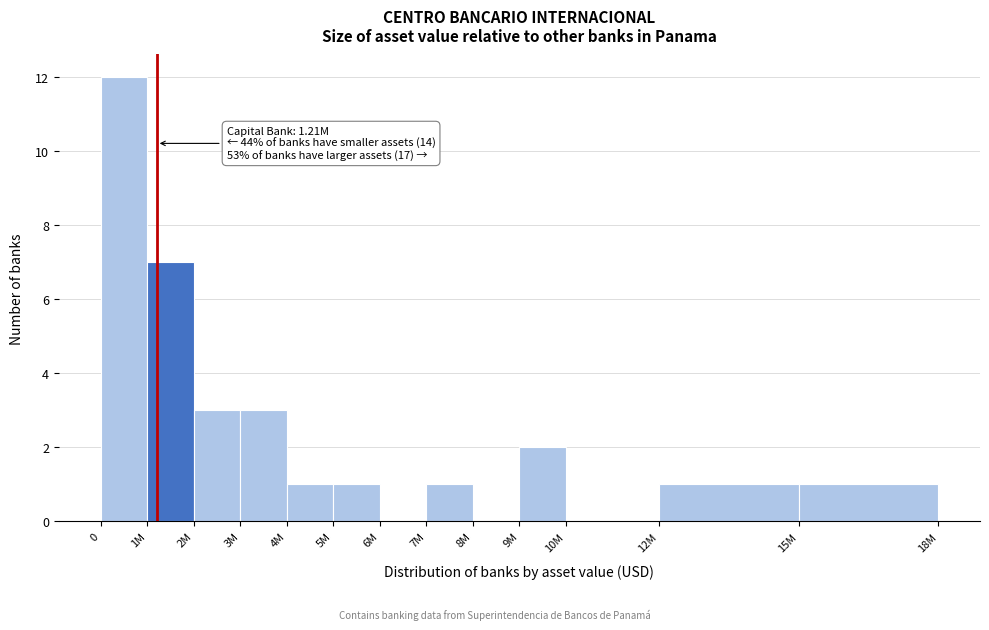

Reading left to right, list all the values displayed in this chart.

0=12	1M=7	2M=3	3M=3	4M=1	5M=1	6M=0	7M=1	8M=0	9M=2	10M=0	12M=1	15M=1